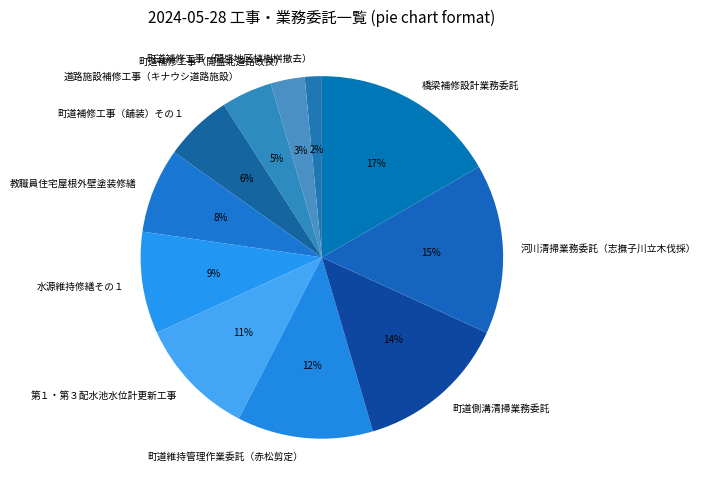

Which has a higher value, 町道補修工事（開盛北道路改良） or 町道維持管理作業委託（赤松剪定）?

町道維持管理作業委託（赤松剪定）